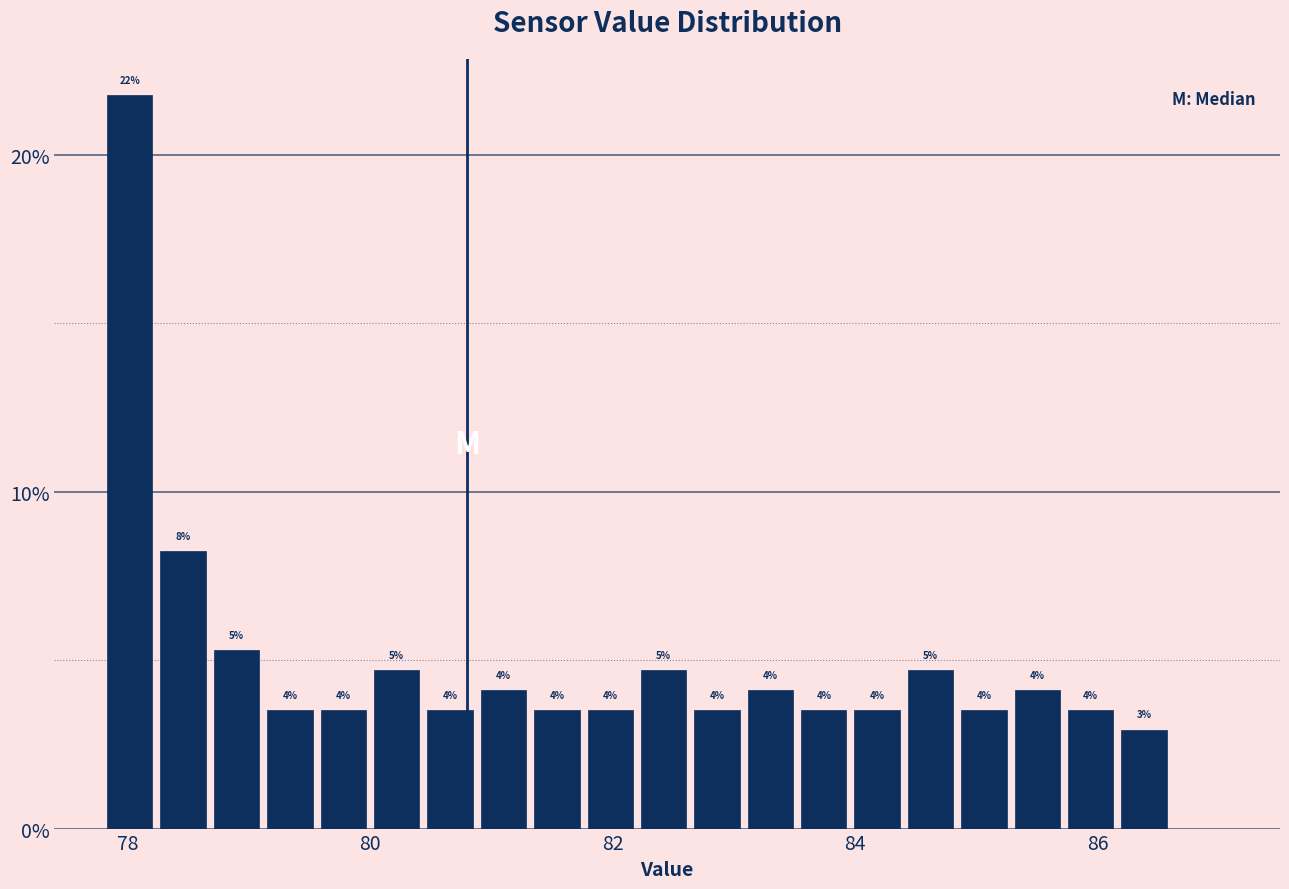

Around what value on the x-axis is the tallest bar? Give the approximate position of its centre, as read against the axis.

78.0